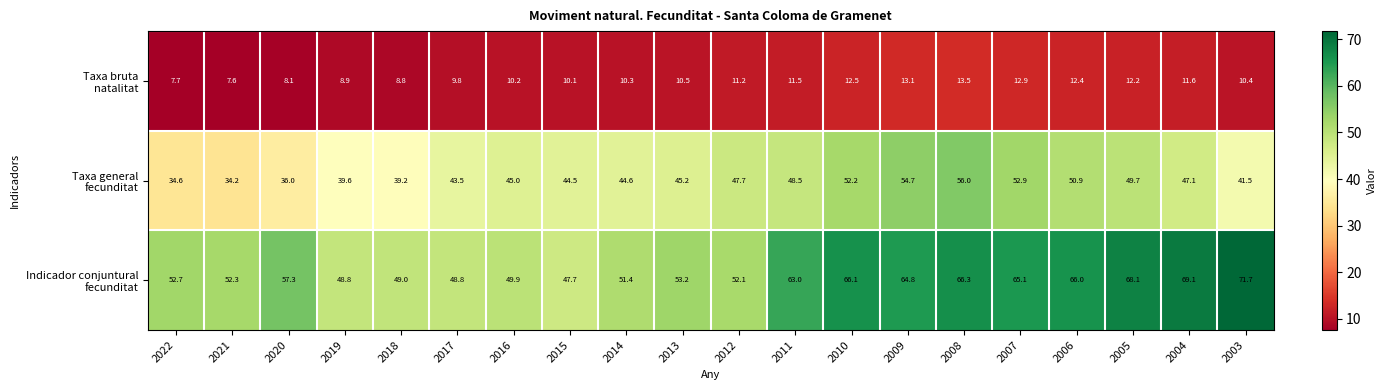

What is the difference between the highest and lowest values at 2014?

41.1